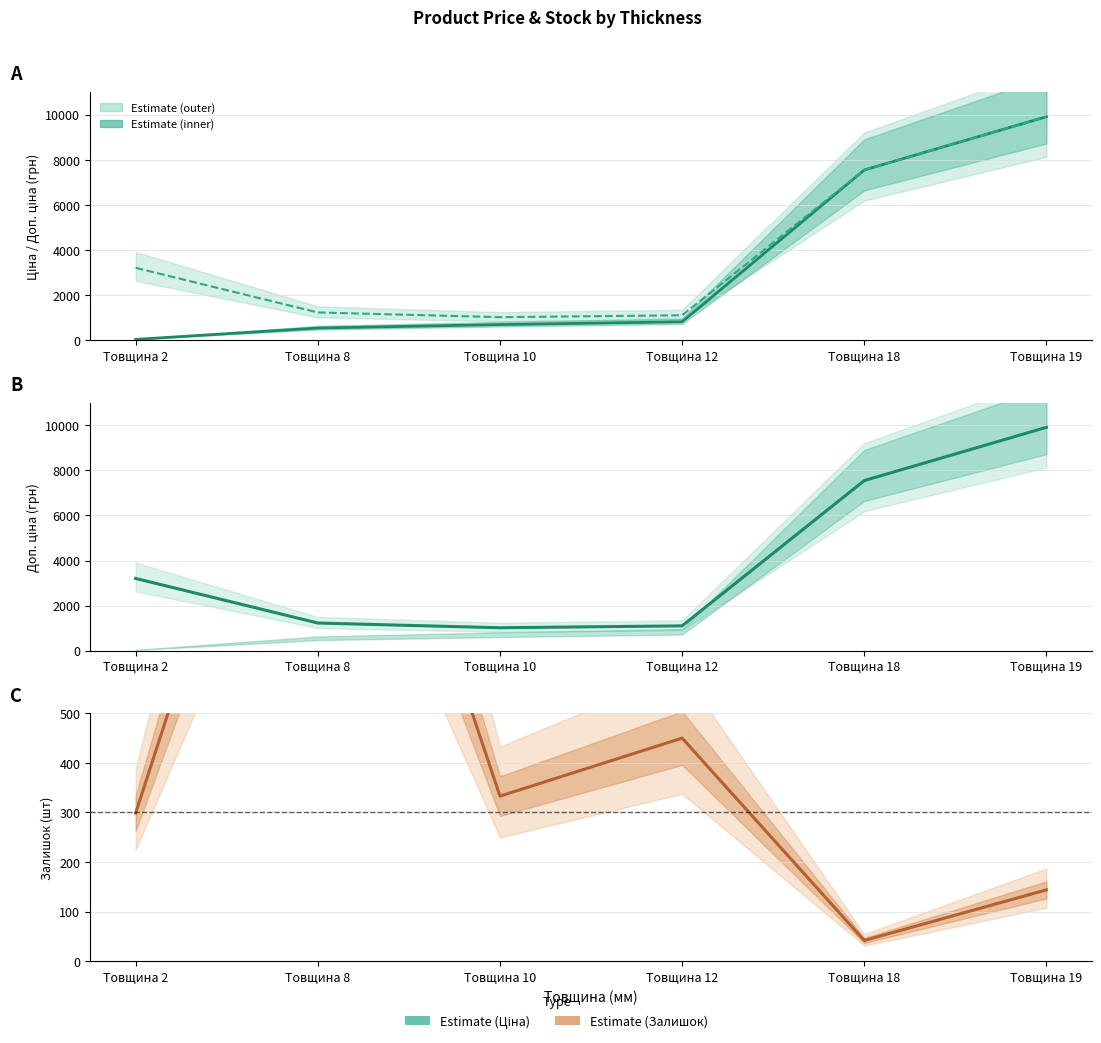

Which category has the highest value in the Залишок series?

Товщина 8